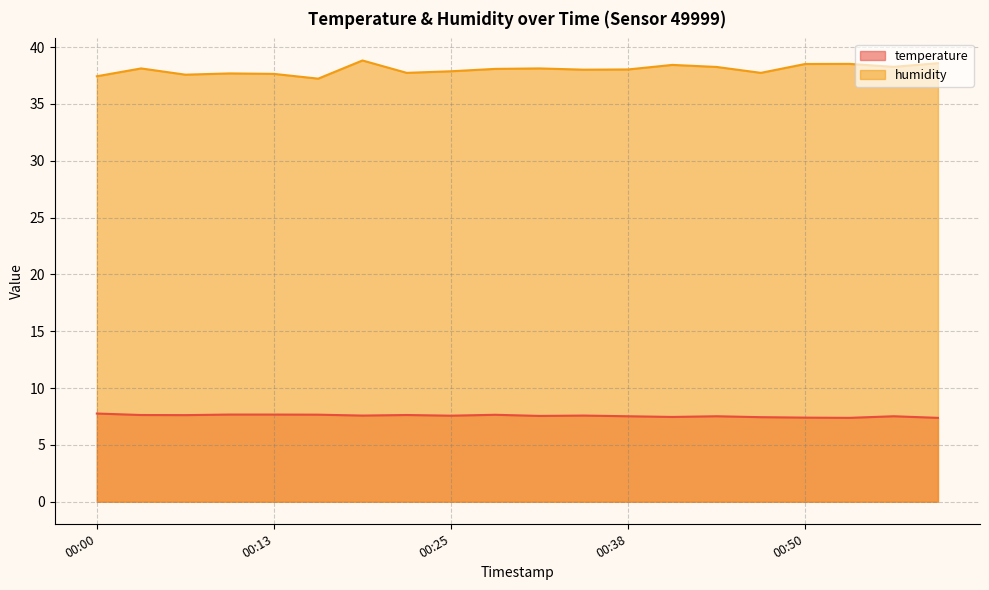

What is the spread (max minus min) of values at 00:59?

31.2